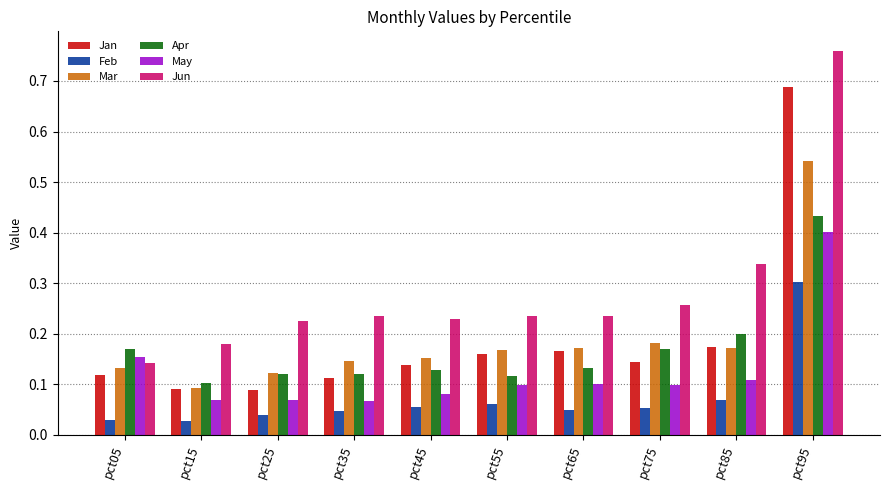

What is the sum of the Jun values at pct65 and pct95?

1.0